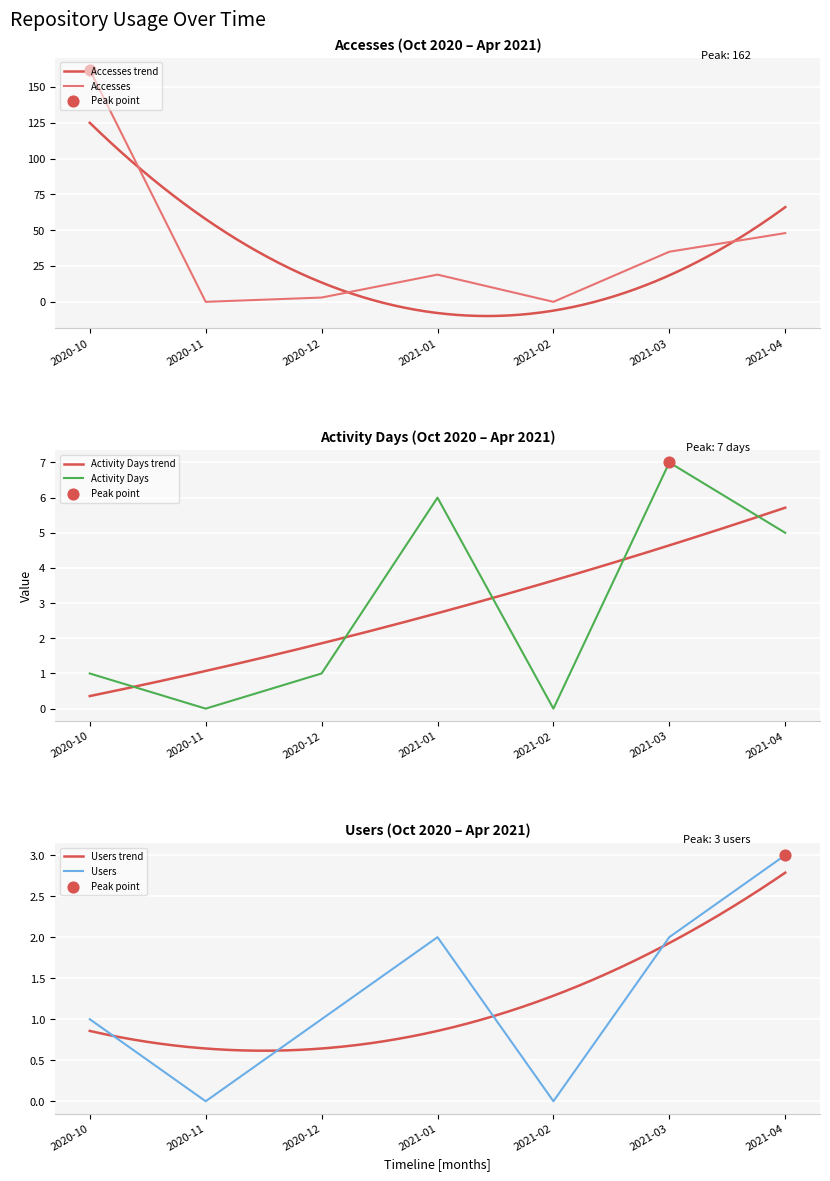

Which series has the widest spread of Y values?

Accesses